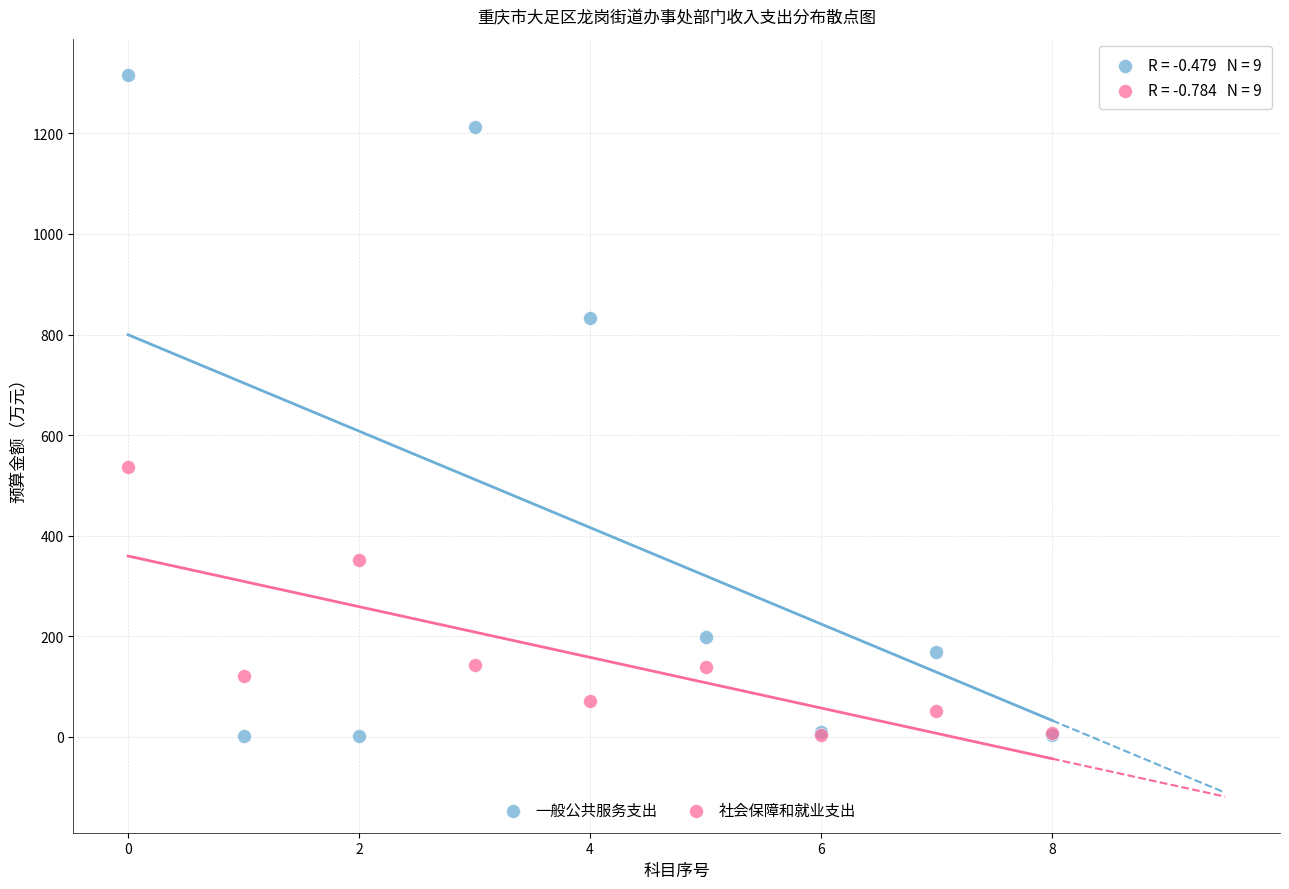

Across all series, what Y value is closest to 659?

535.9